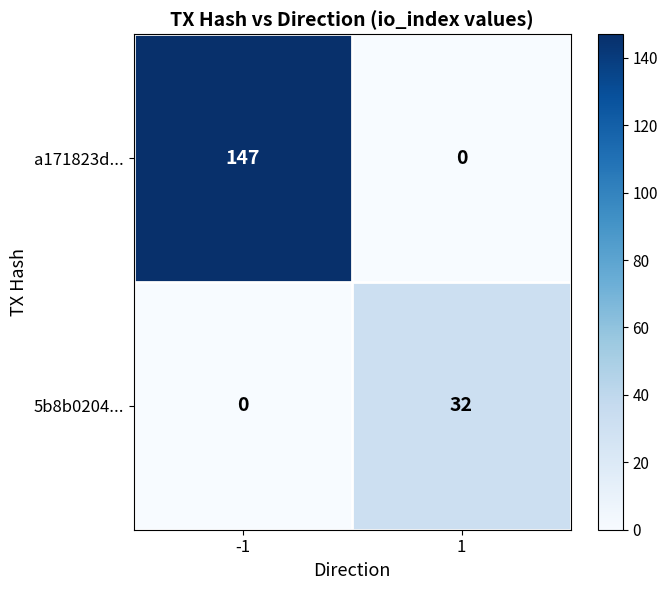

What is the total value across all series at -1?

147